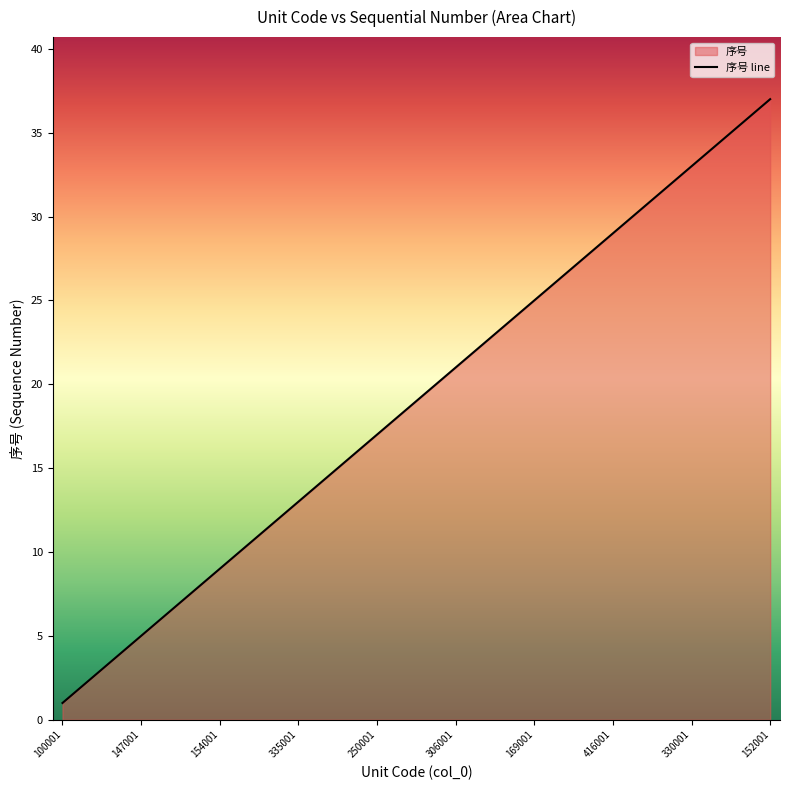

How many values exceed 19?

18